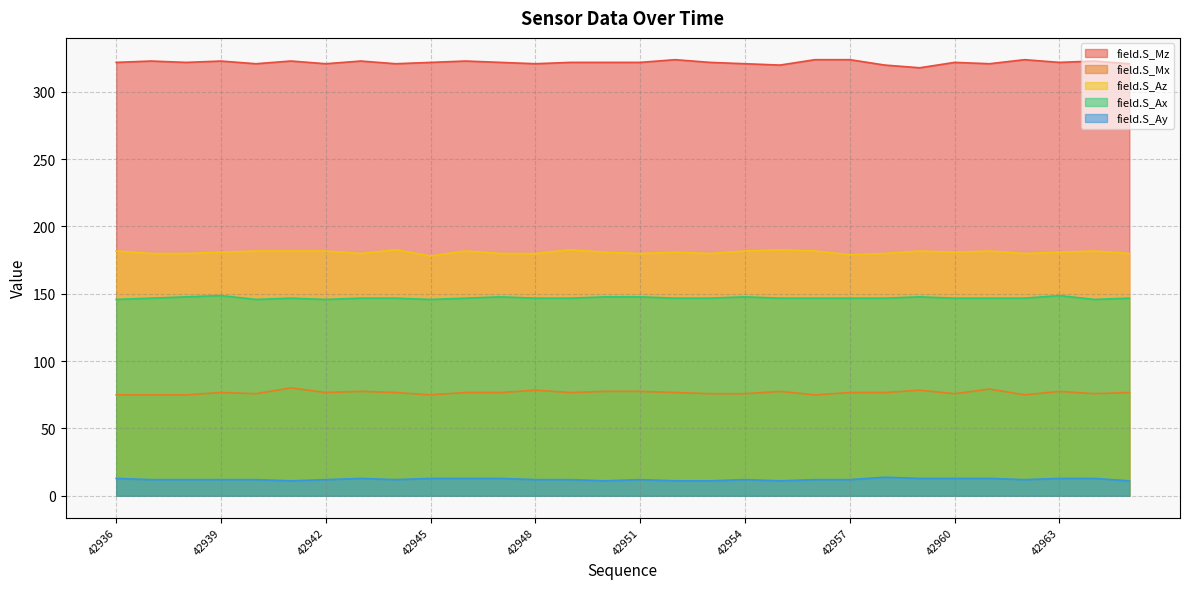

Which category has the highest value across all series?

42952